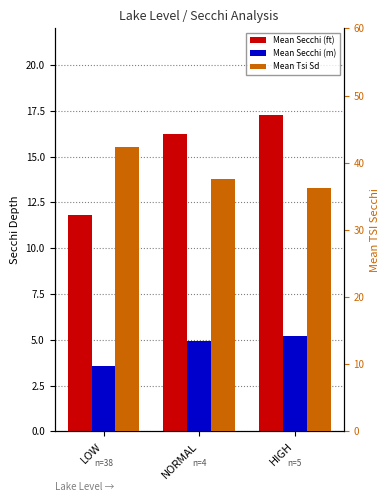

List the series in order of their peak value, highest first.

Mean Tsi Sd, Mean Secchi (ft), Mean Secchi (m)